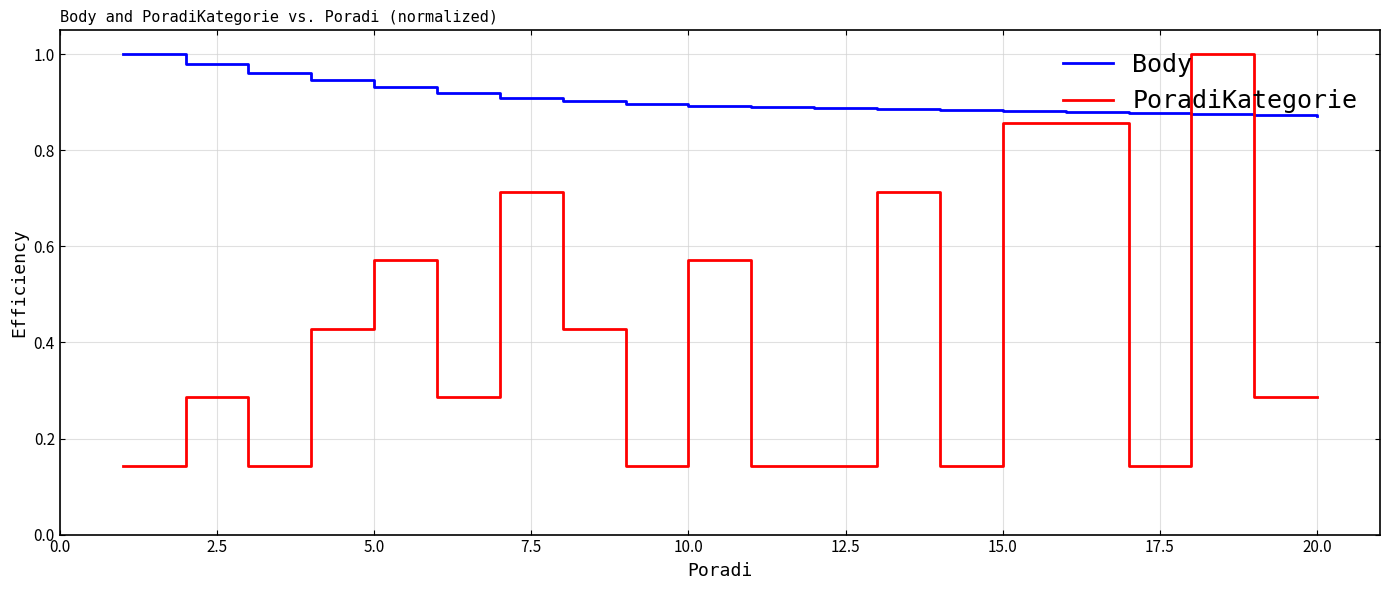

Which series has the widest spread of values?

PoradiKategorie